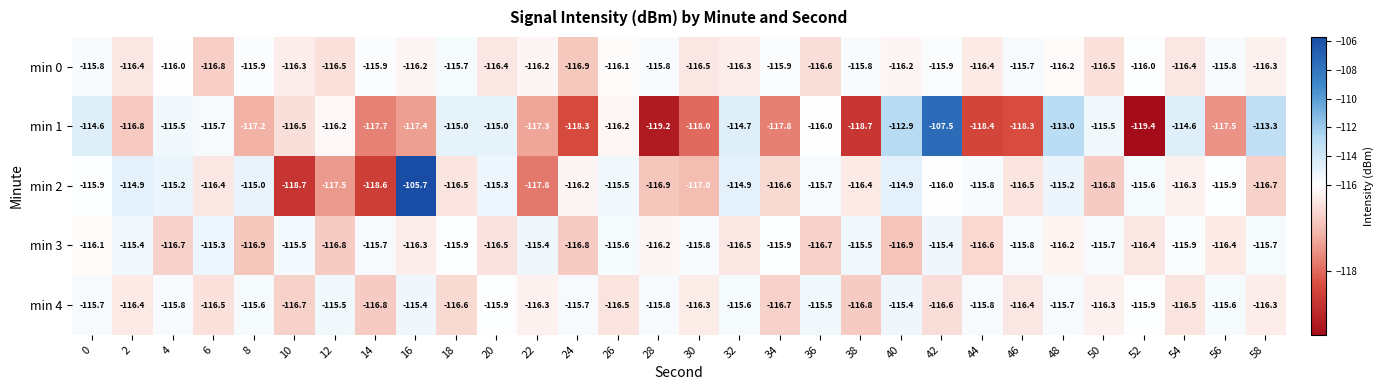

Which label corresponds to the largest value in the chart?

16